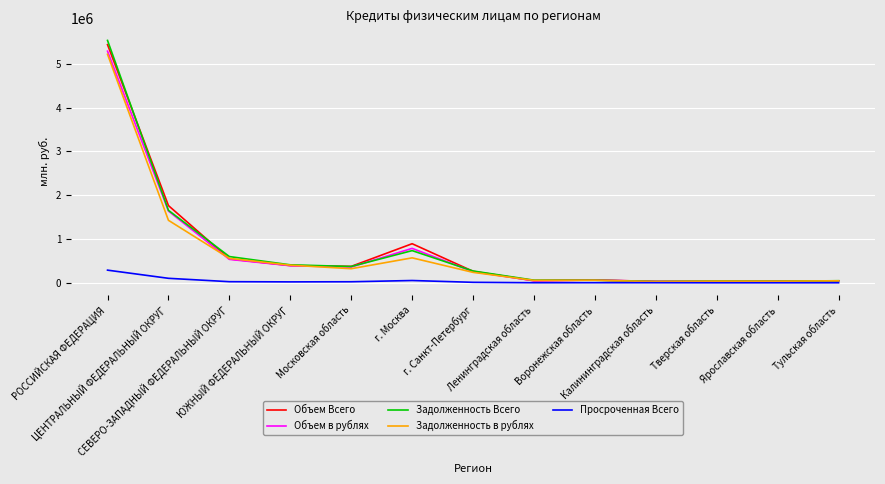

What is the highest value of the Объем Всего series?

5438651